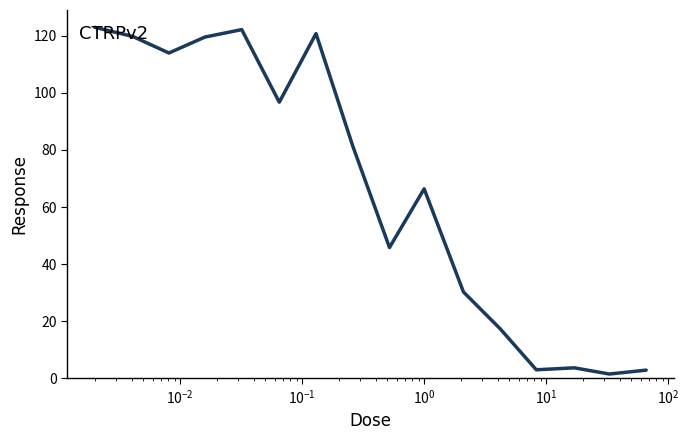

What is the greatest value displayed?

123.0